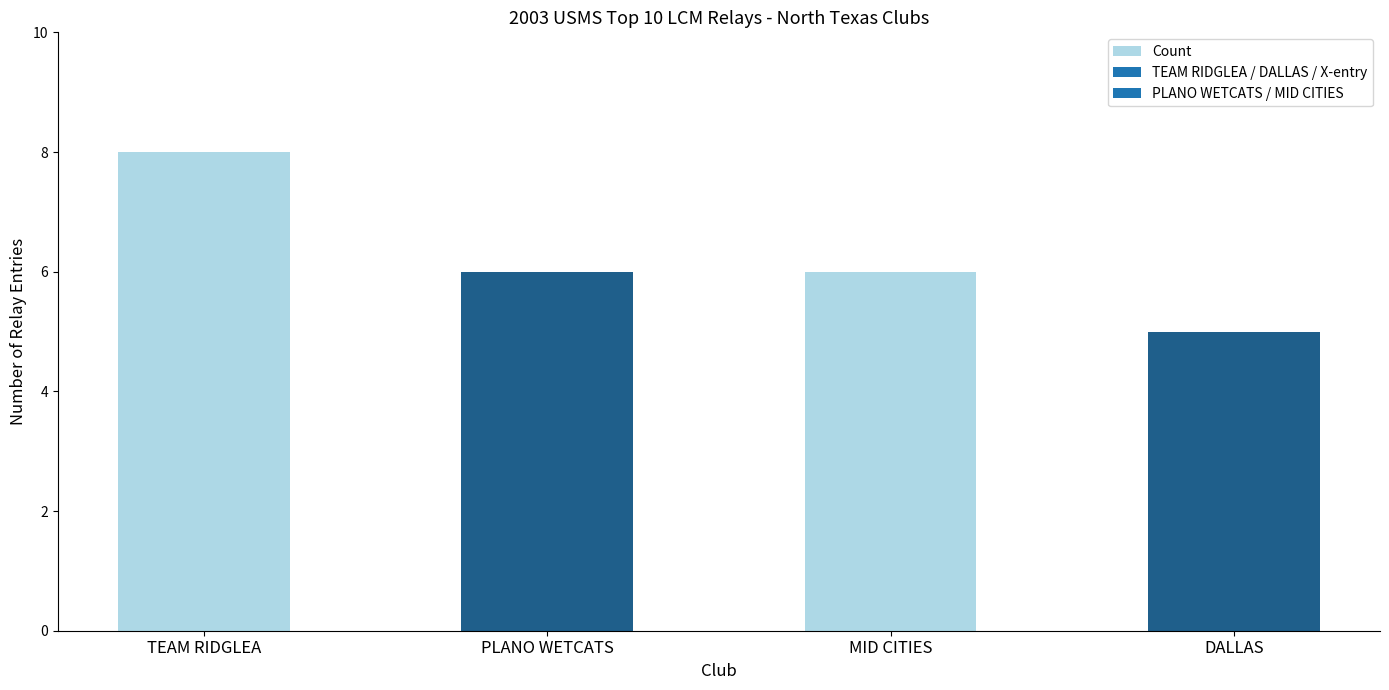

What is the label of the 3rd bar from the right?

PLANO WETCATS